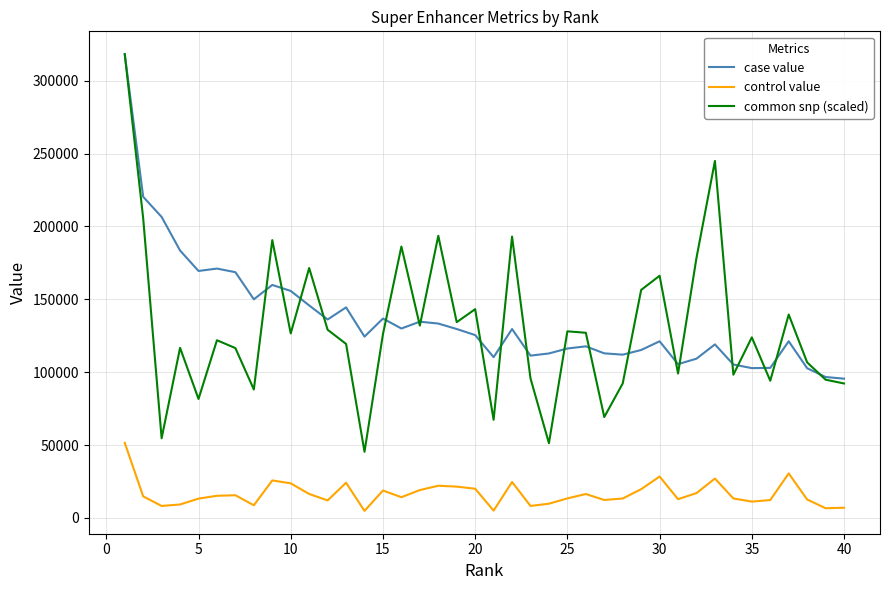

What is the lowest value of the case value series?

95559.2